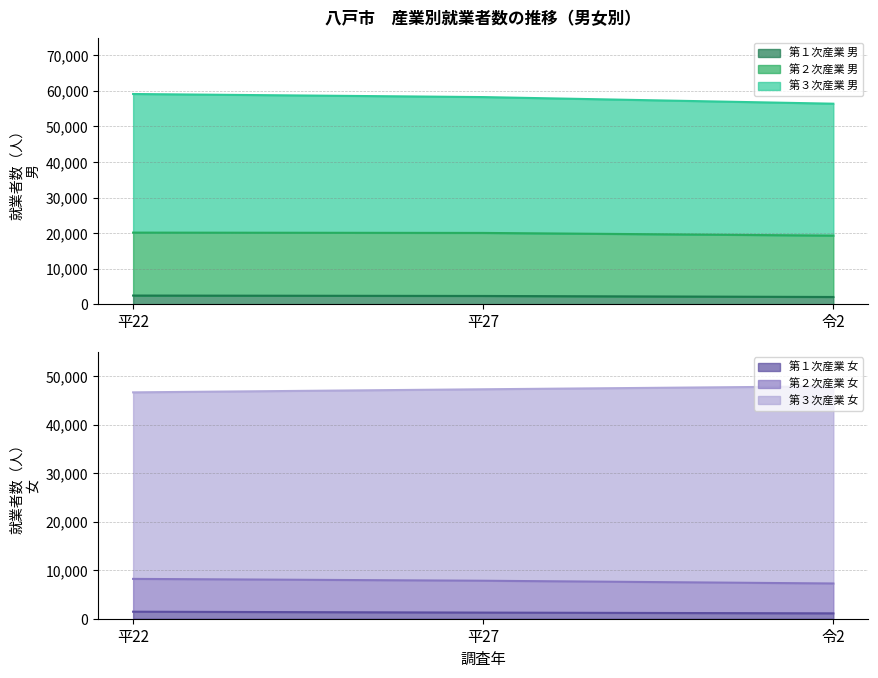

What is the total value across all series at 令2?

57517